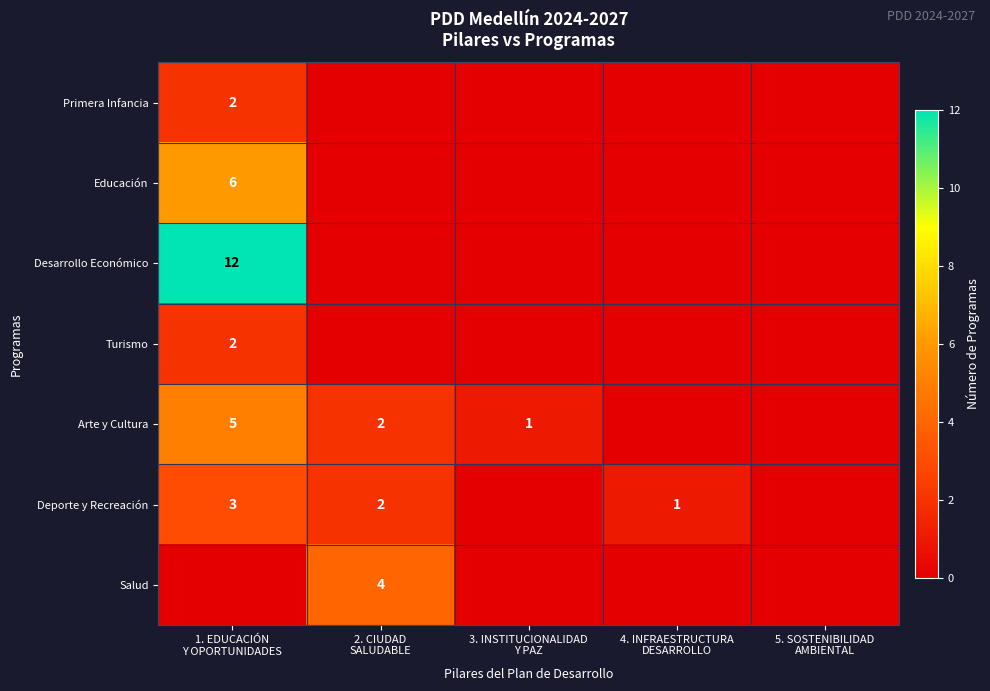

How many data points in Primera Infancia are above 0?

1